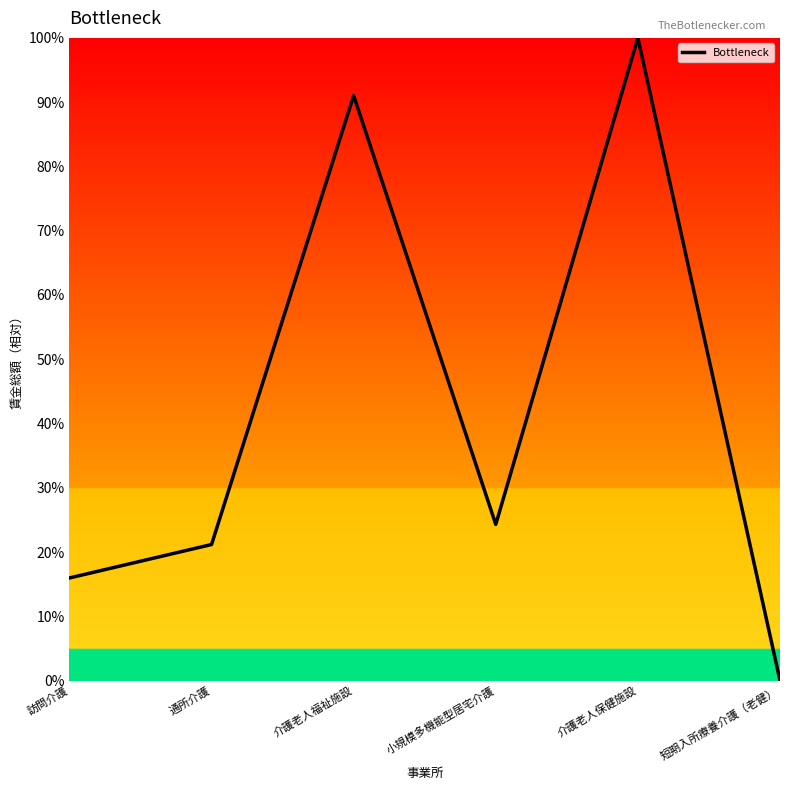

Between 介護老人福祉施設 and 小規模多機能型居宅介護, which is larger?

介護老人福祉施設